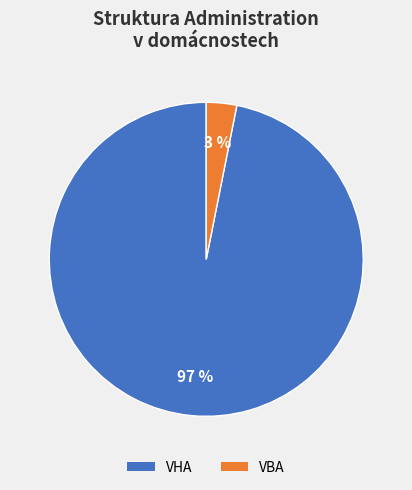

The VBA slice represents 13% of the pie. True or false?

False